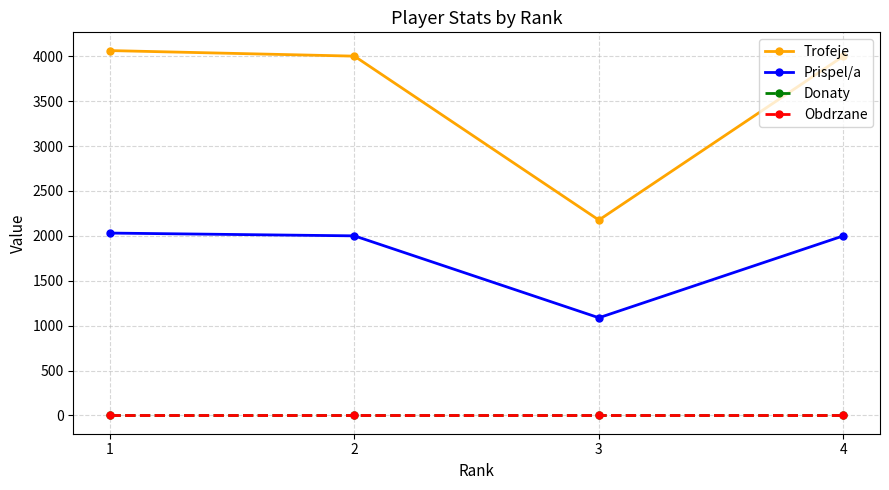

At which label does Prispel/a reach its peak?

1